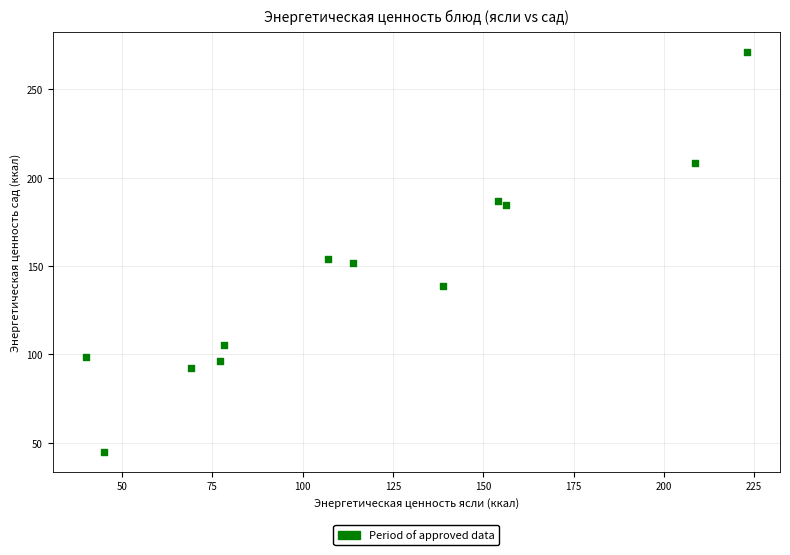

What is the range of Y values (max minus min)?

226.0